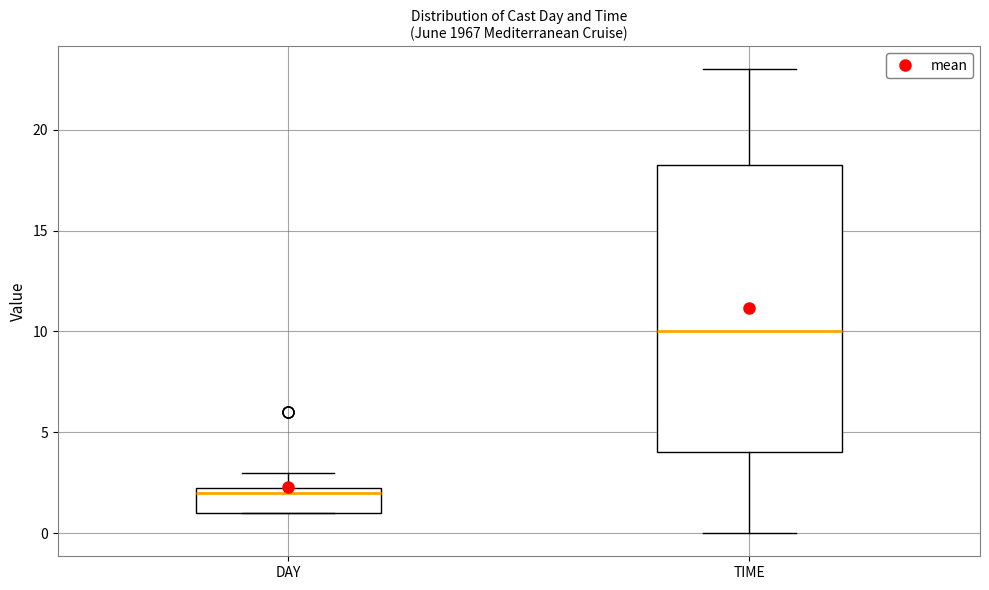

Where is the lower edge of the box for TIME on the y-axis? The values are not printed on the chart, so give them approximately, as read against the axis.

4.0